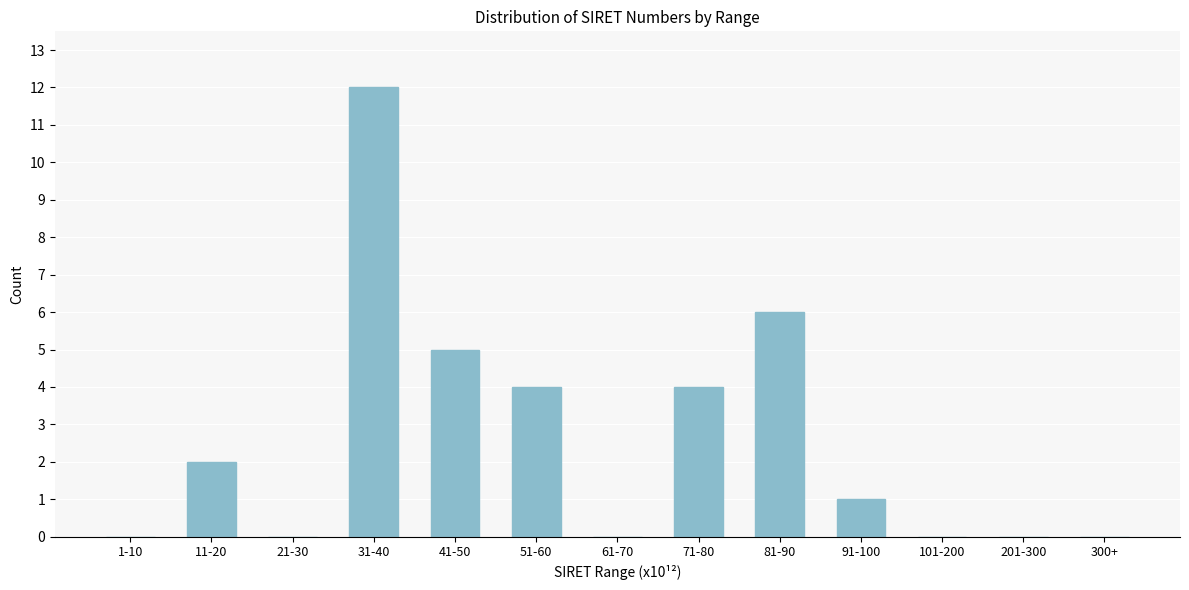

Reading left to right, what are all the values shown in this chart?

1-10=0	11-20=2	21-30=0	31-40=12	41-50=5	51-60=4	61-70=0	71-80=4	81-90=6	91-100=1	101-200=0	201-300=0	300+=0